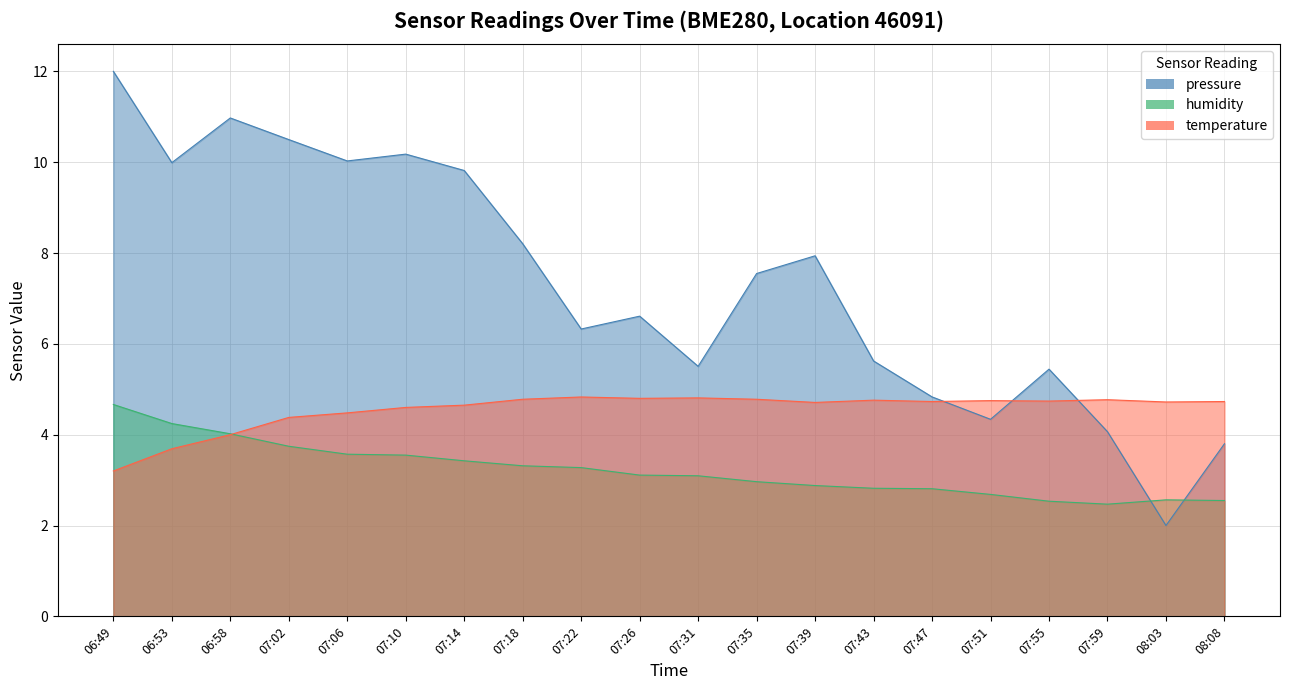

Between which two adjacent categories do temperature and humidity first intersect?

06:58 and 07:02